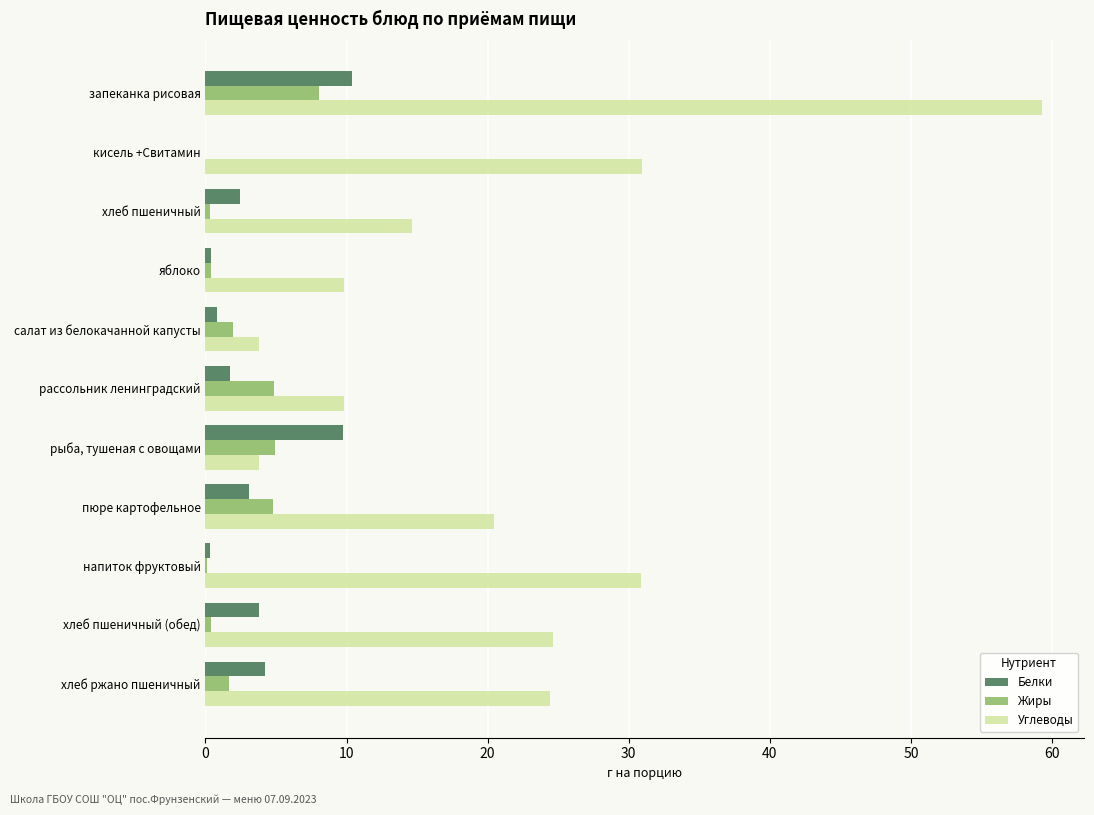

At which category is the sum across all series the highest?

запеканка рисовая